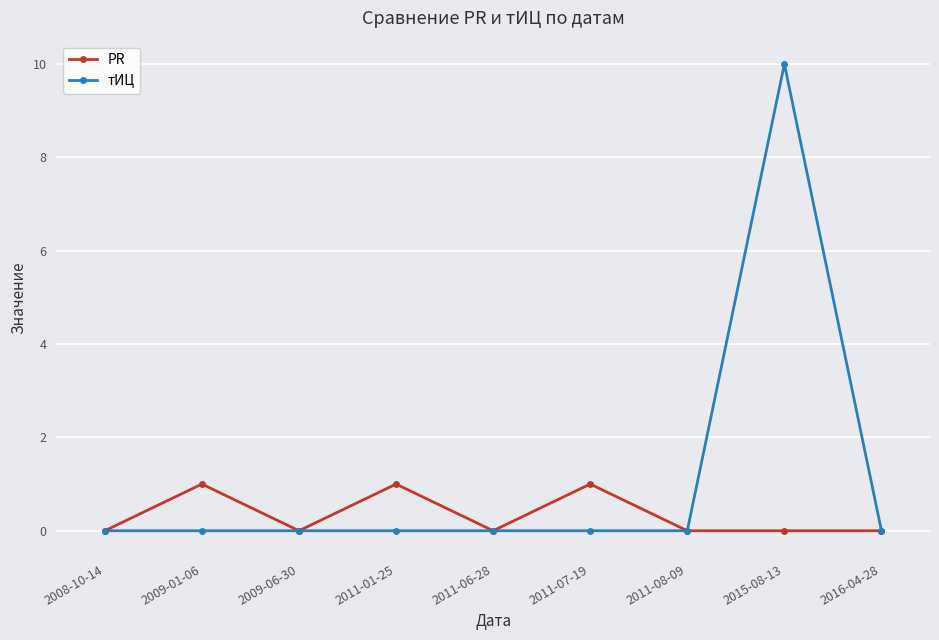

What is the greatest value displayed?

10